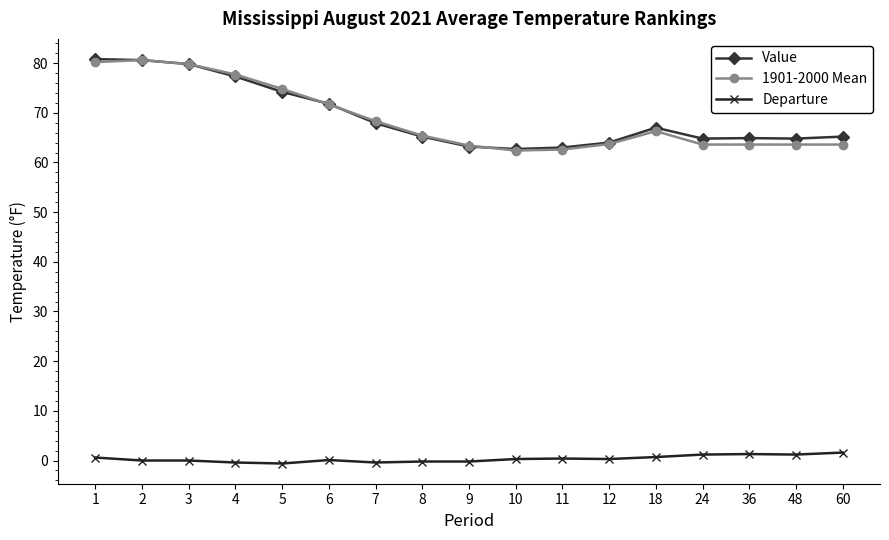

What is the difference between the maximum and minimum values in the Value series?

18.1